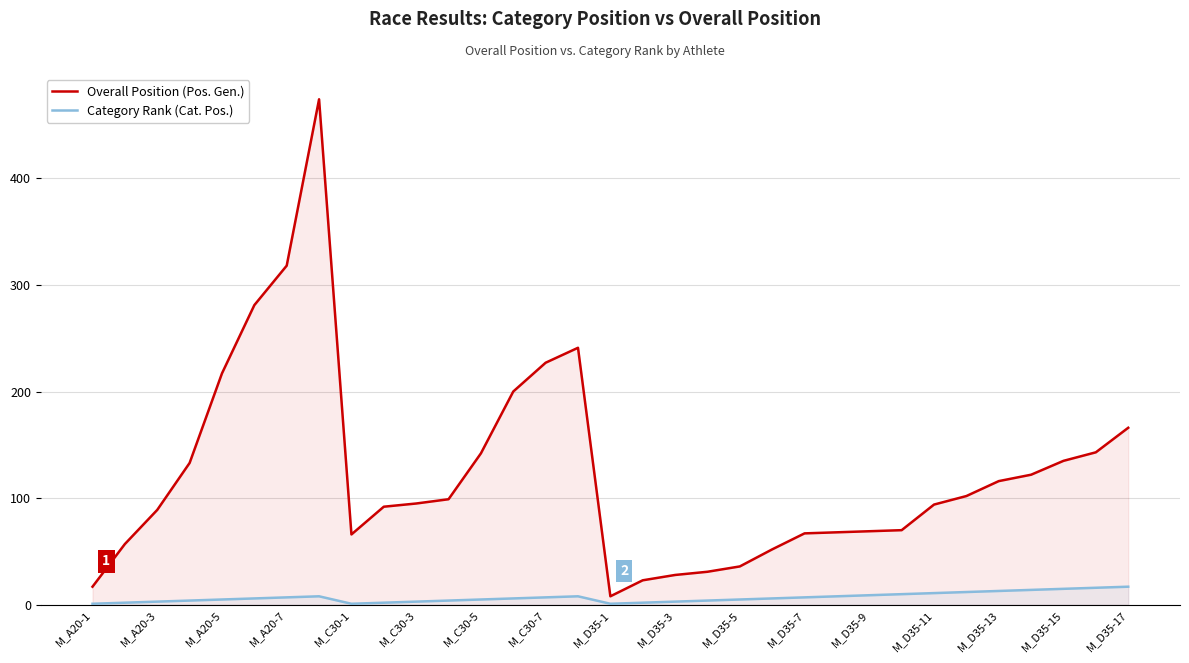

What is the smallest value displayed?

1